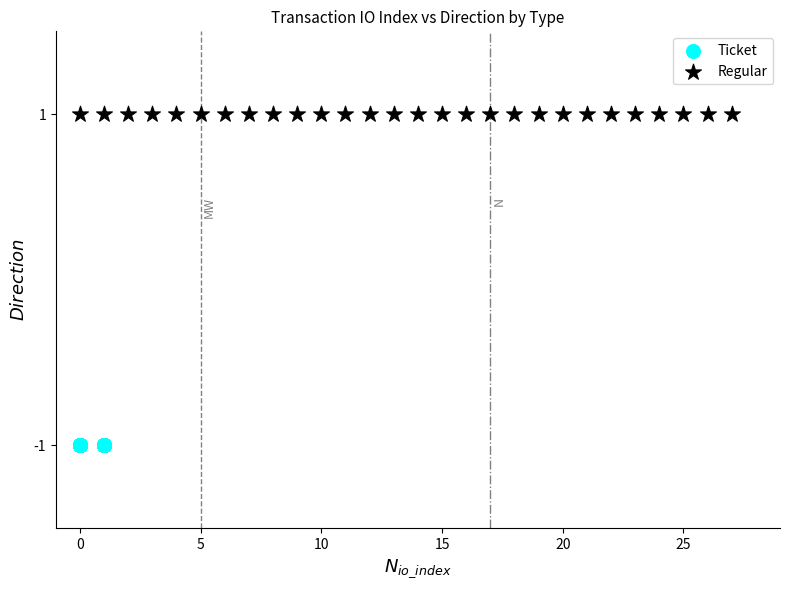

What are all the series names shown in the legend?

Ticket, Regular